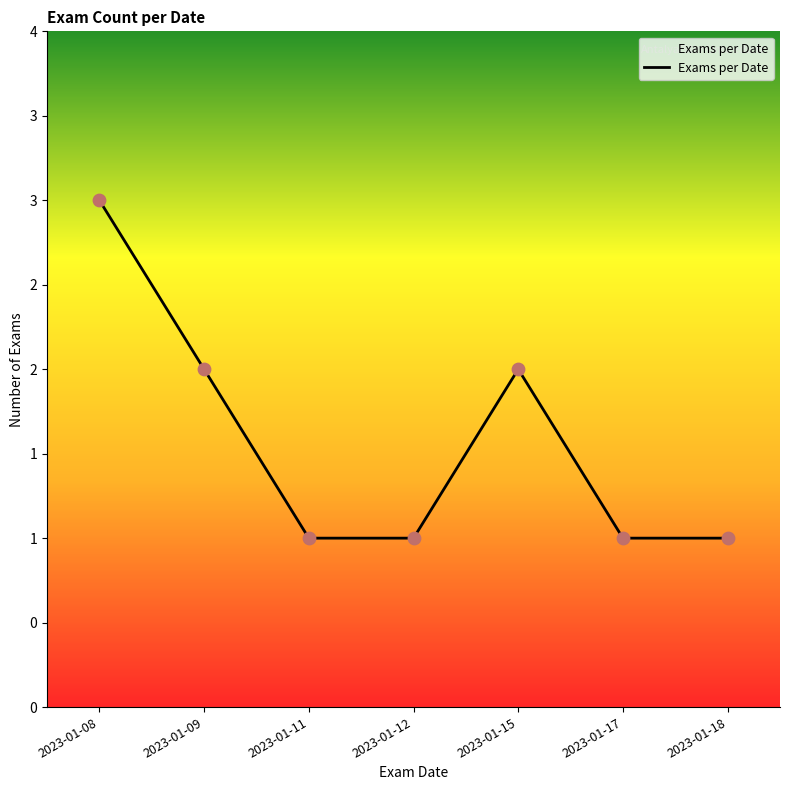

Is this an area chart (filled region under the line)?

Yes